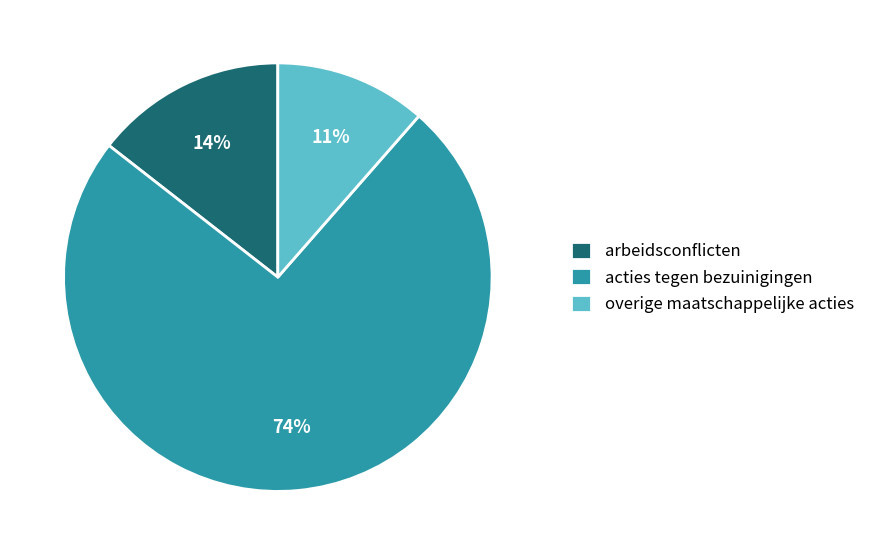

How many slices are in this pie chart?

3